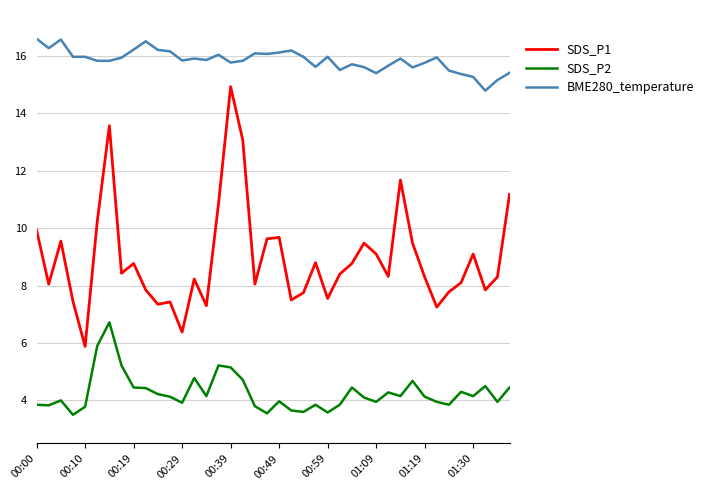

True or false: SDS_P2 and BME280_temperature cross at least once.

False